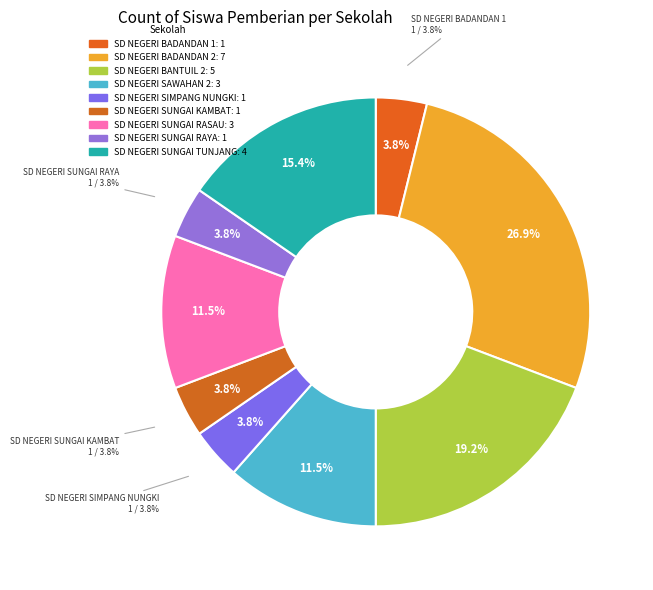

Combined, do SD NEGERI SIMPANG NUNGKI and SD NEGERI SUNGAI RAYA account for over 50%?

No